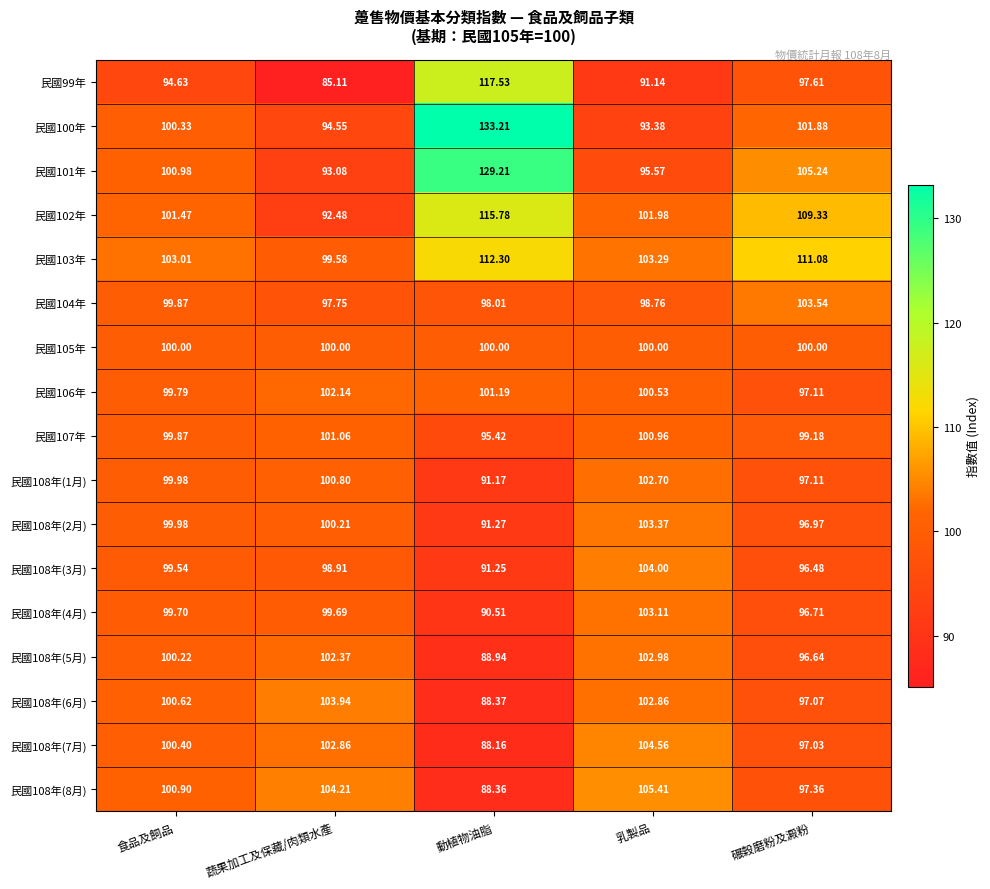

Rank the categories by 民國106年 value from highest to lowest.

蔬果加工及保藏/肉類水產, 動植物油脂, 乳製品, 食品及飼品, 碾榖磨粉及澱粉